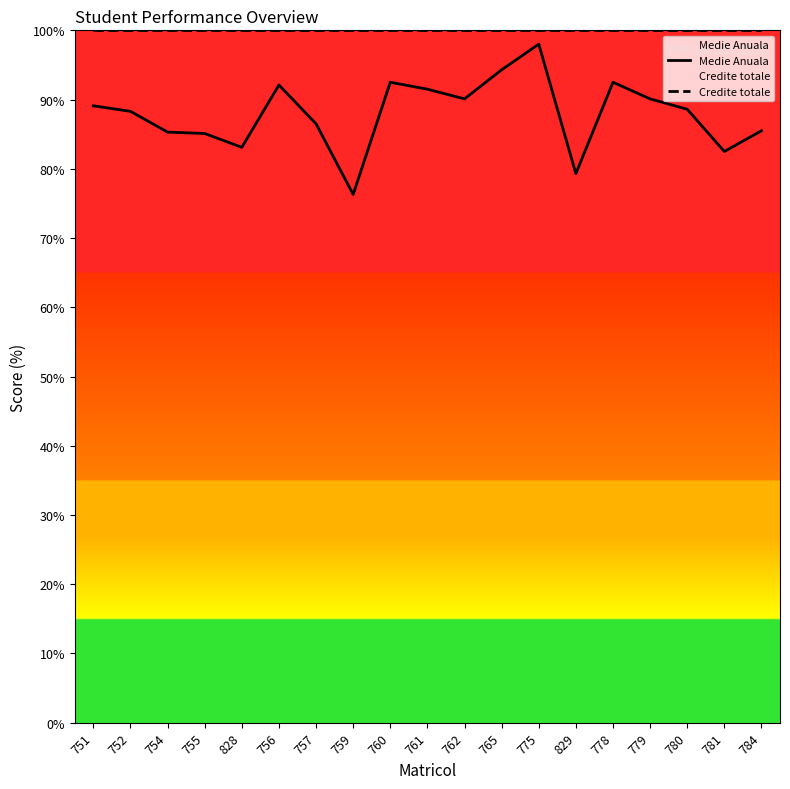

What is the label of the 10th point from the left?

761